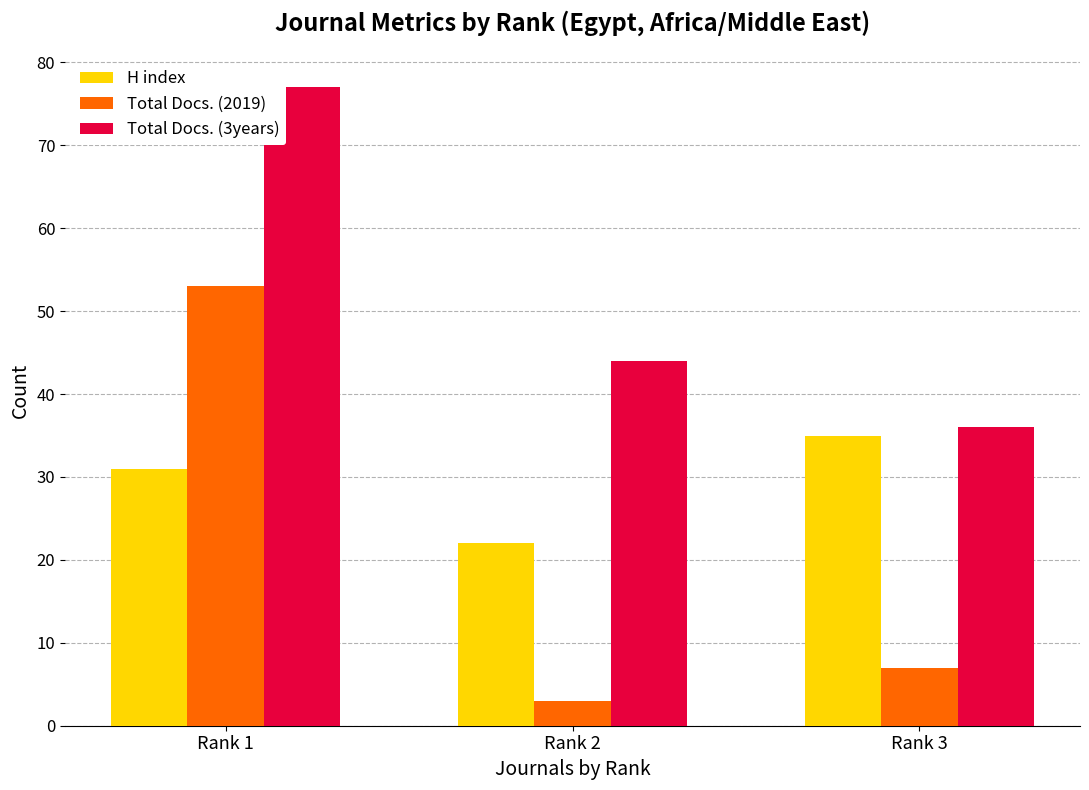

How many series are shown in this chart?

3